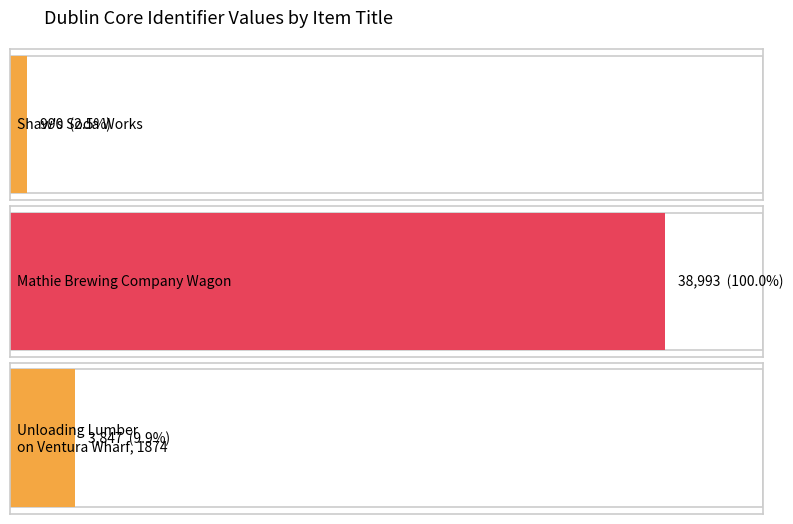

What is the average value?

14610